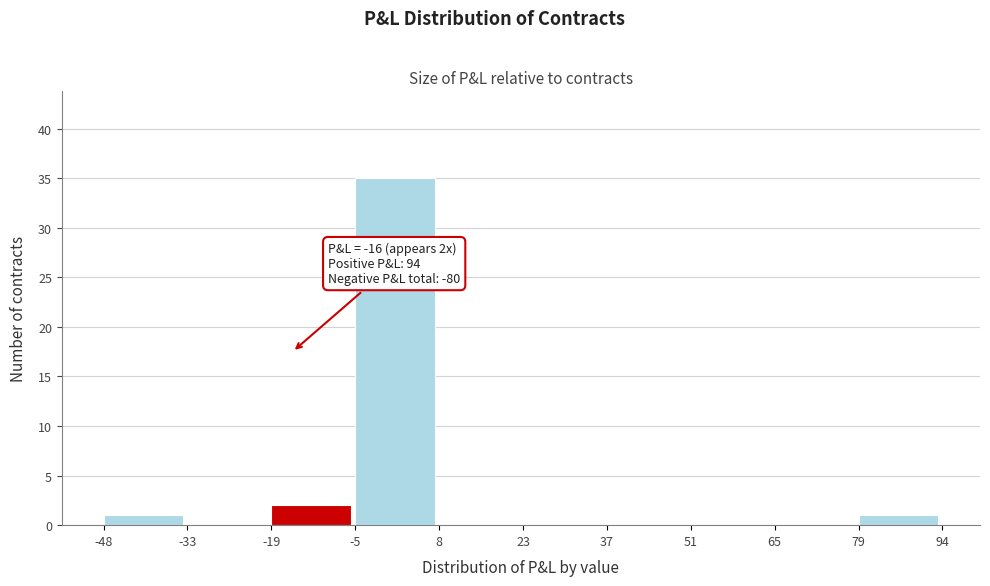

Over which range of the x-axis is the bar tallest?

-5 to 8